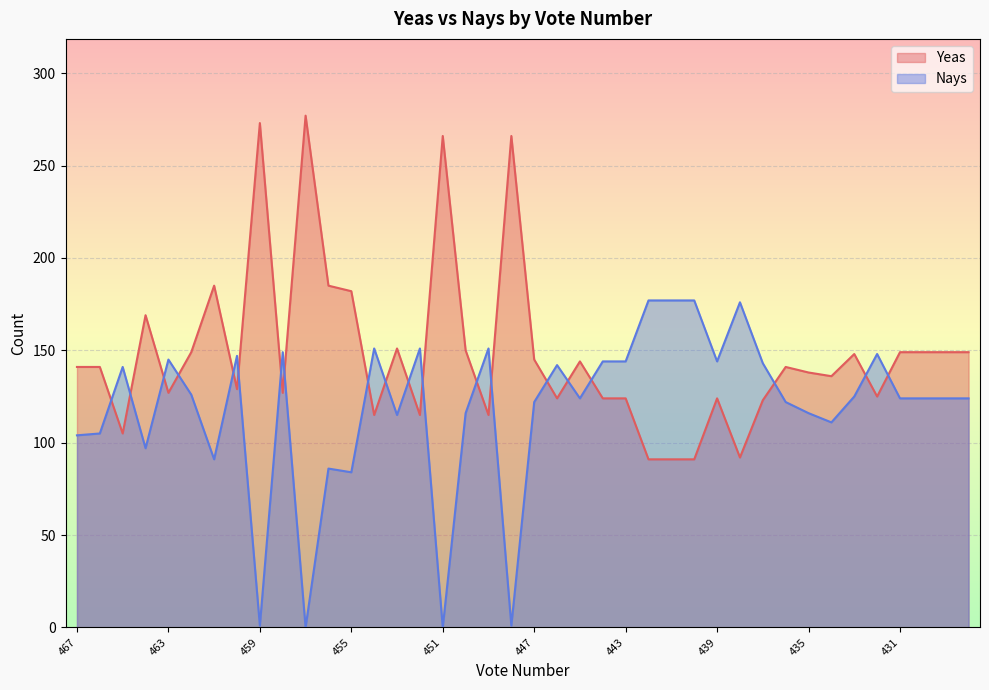

What is the value of the Nays point at the 6th from the left?

126